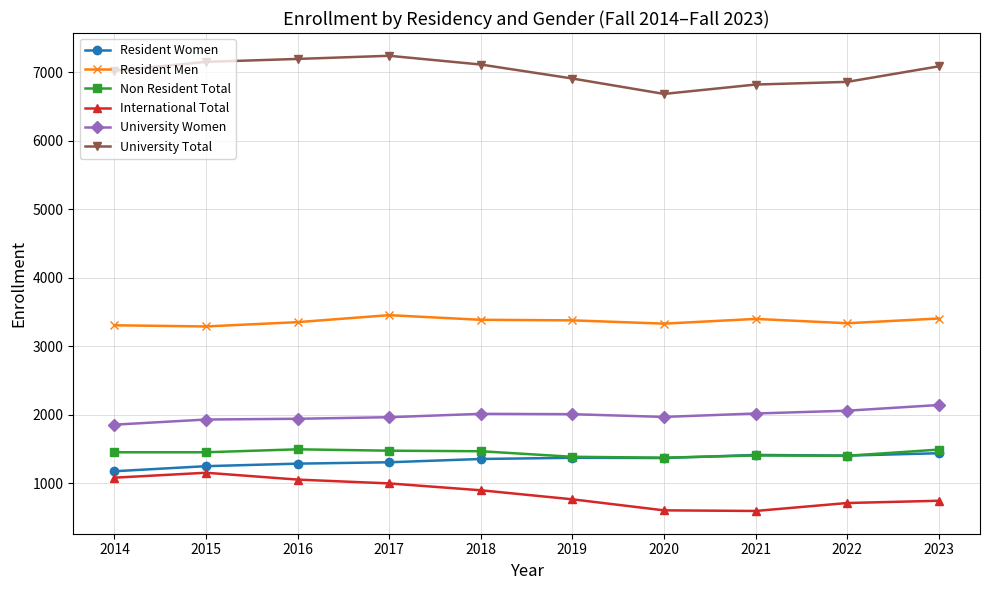

What is the sum of the Non Resident Total values at 2015 and 2020?

2831